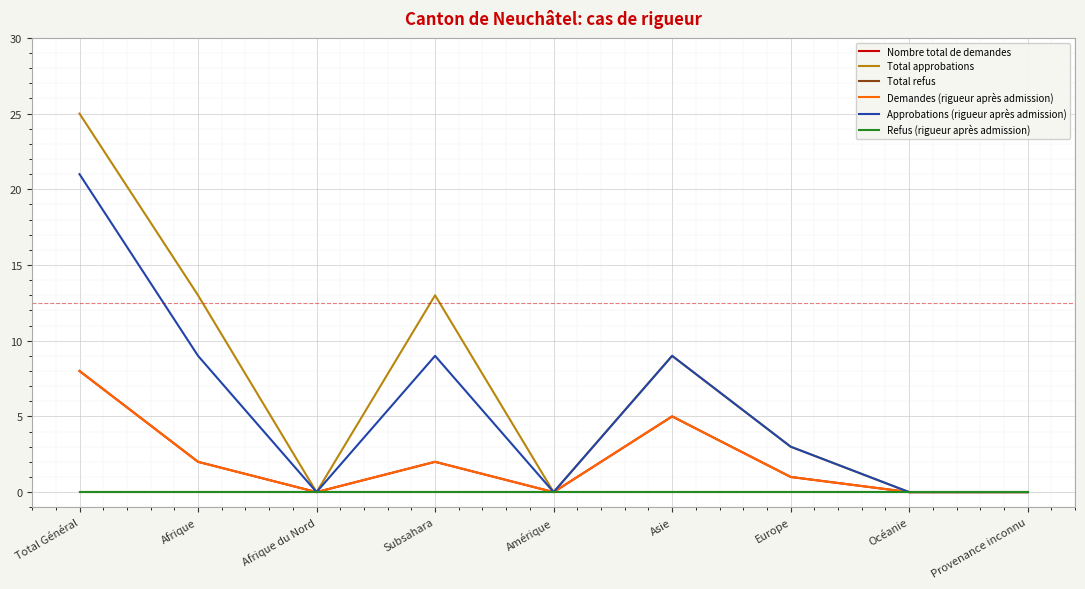

Does the chart have visible grid lines?

Yes